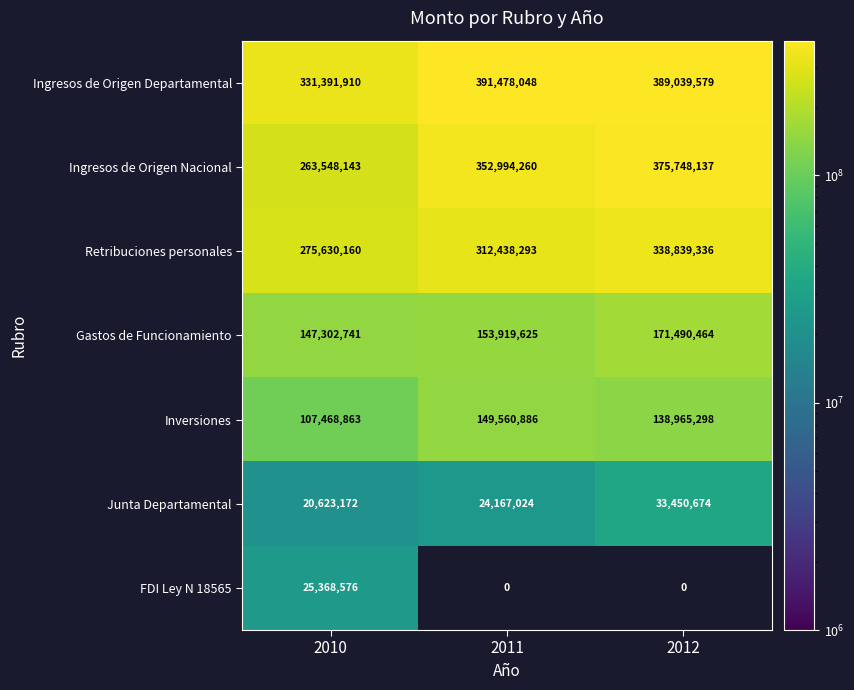

The value of Junta Departamental at 2012 is 53369055. True or false?

False